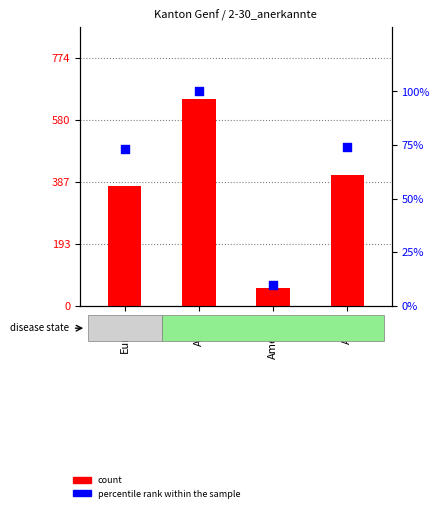

Which series contains the lowest Y value?

percentile rank within the sample